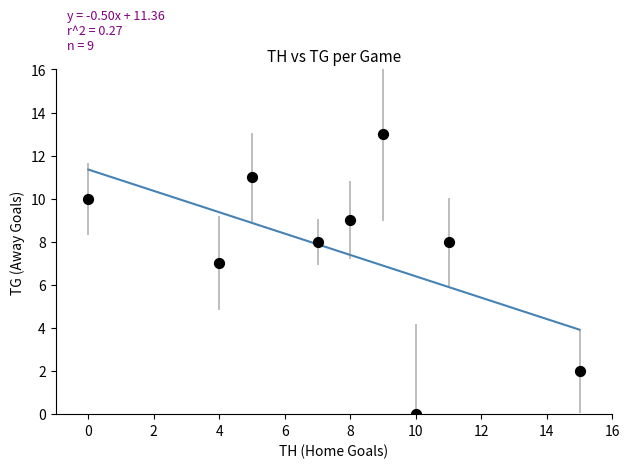

What Y value in the scatter plot is closest to 6?

7